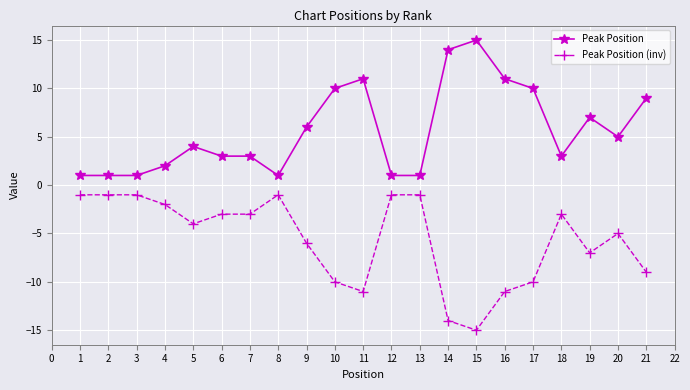

True or false: Peak Position has more than 0 interior local peaks.

True